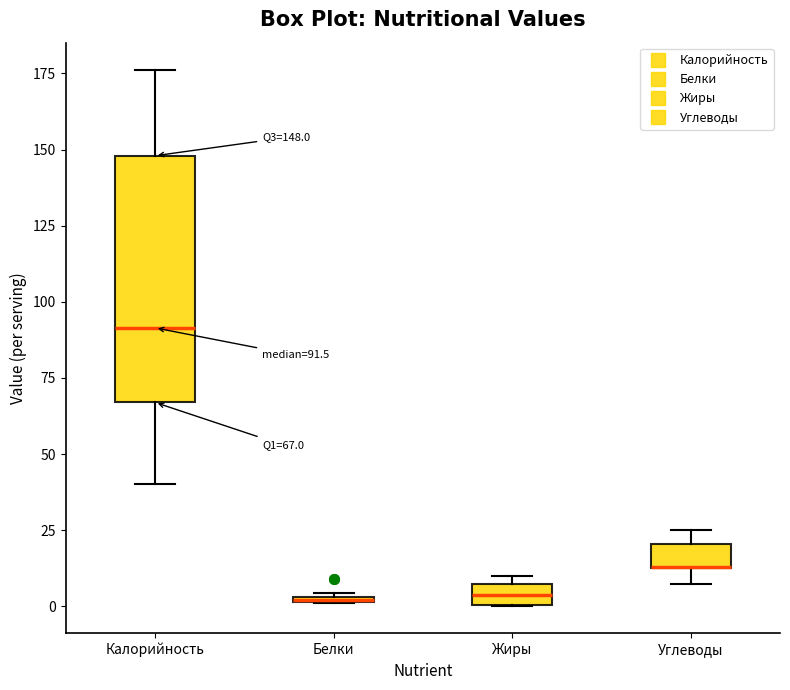

Comparing the boxes themselves (not the whiskers), which one is the tallest?

Калорийность